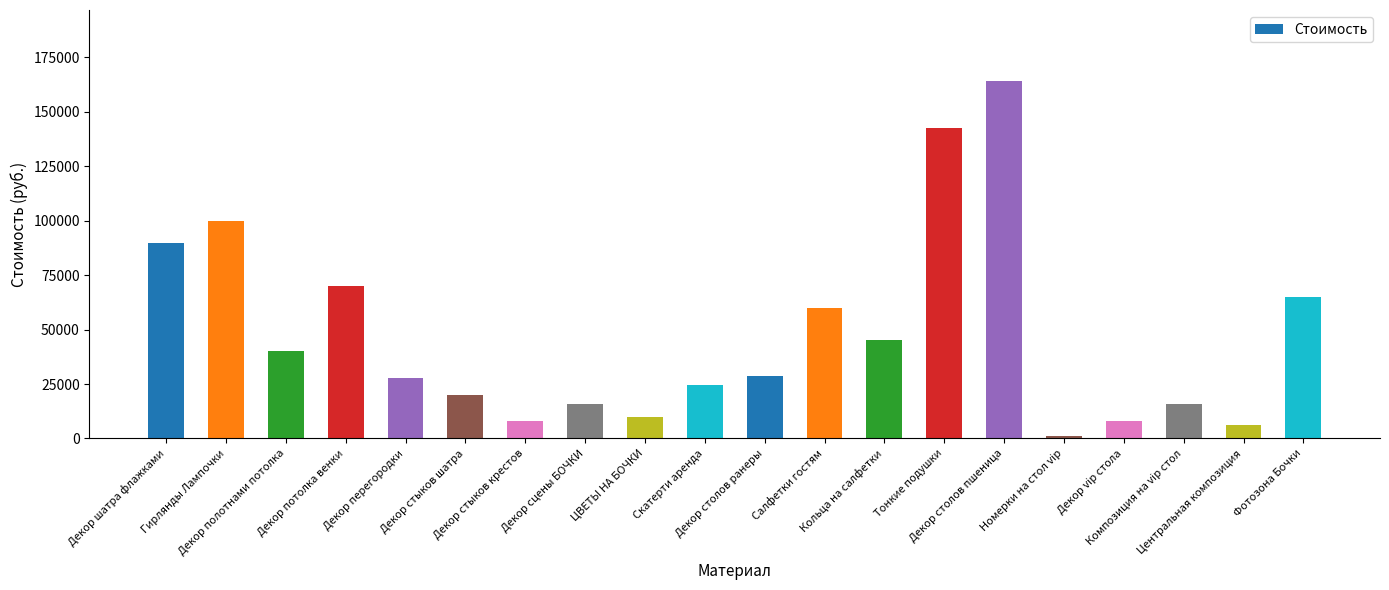

How many bars are there in total?

20